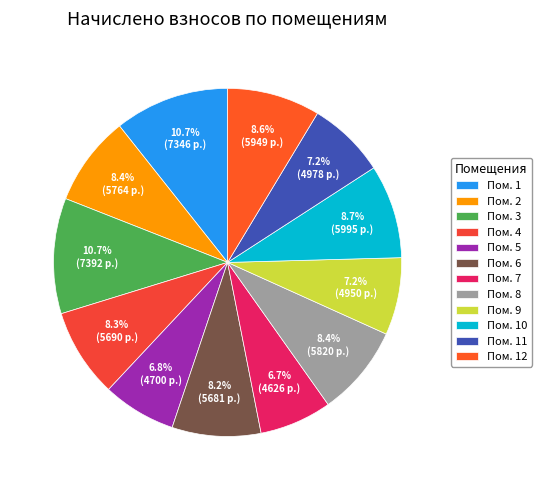

Is there a majority slice in this chart?

No